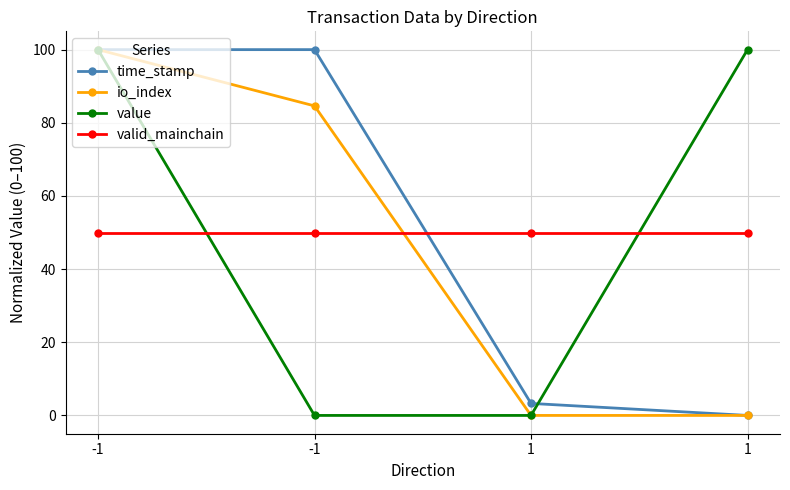

Where is io_index nearest to the value 50?

-1